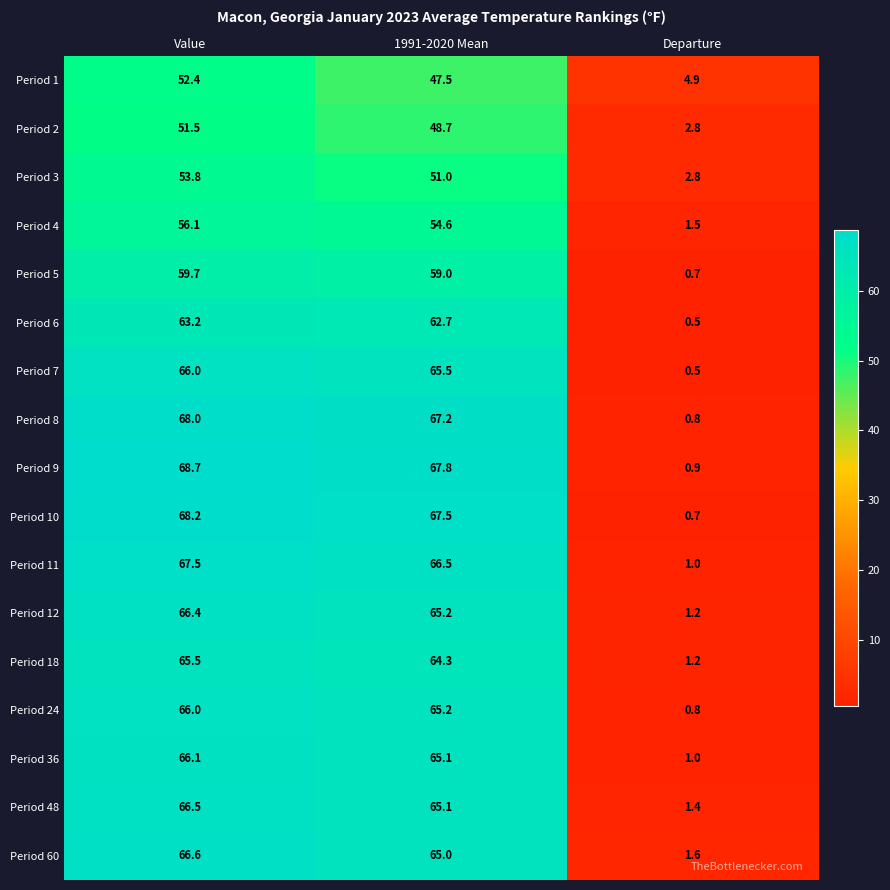

The value of Period 60 at Value is 119.3. True or false?

False